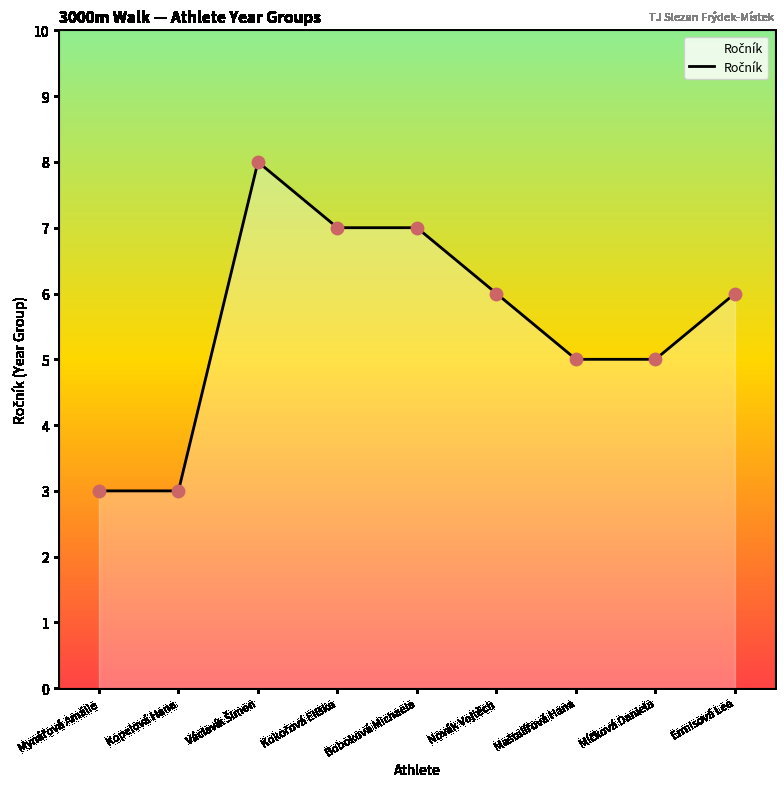

What is the ratio of the value at Kopelová Hana to the value at Boboková Michaela?

0.4